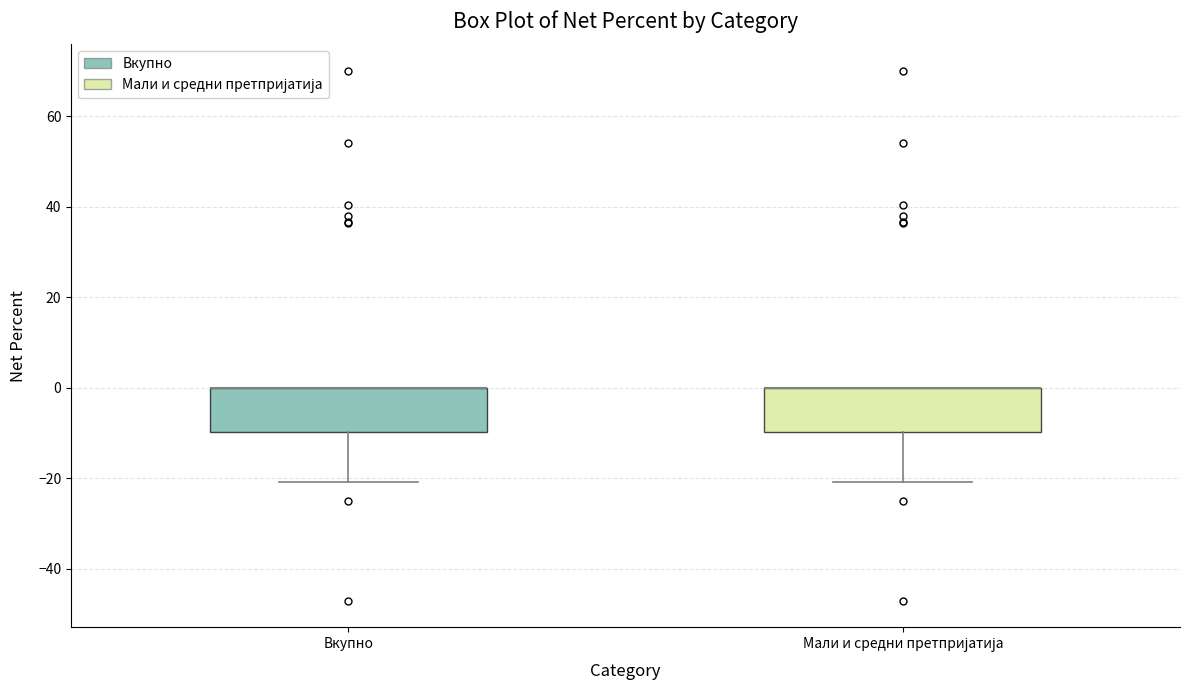

Reading left to right, transcribe this box plot: for each box, give where its median line is, the range the box spans, and where its two whiskers end, as read against the y-axis. The values are not printed on the chart, so give them approximately, as read against the axis.

Вкупно: median 0 (drawn on the box's upper edge), box -10 to 0, whiskers -20 to 0
Мали и средни претпријатија: median 0 (drawn on the box's upper edge), box -10 to 0, whiskers -20 to 0